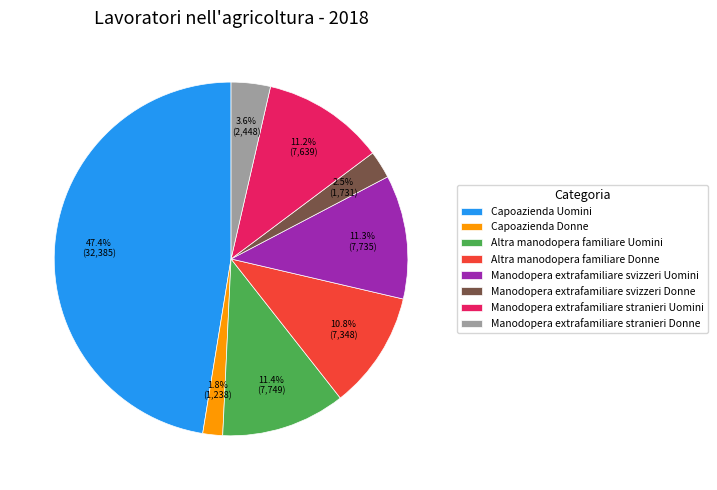

What is the largest slice in the pie chart?

Capoazienda Uomini